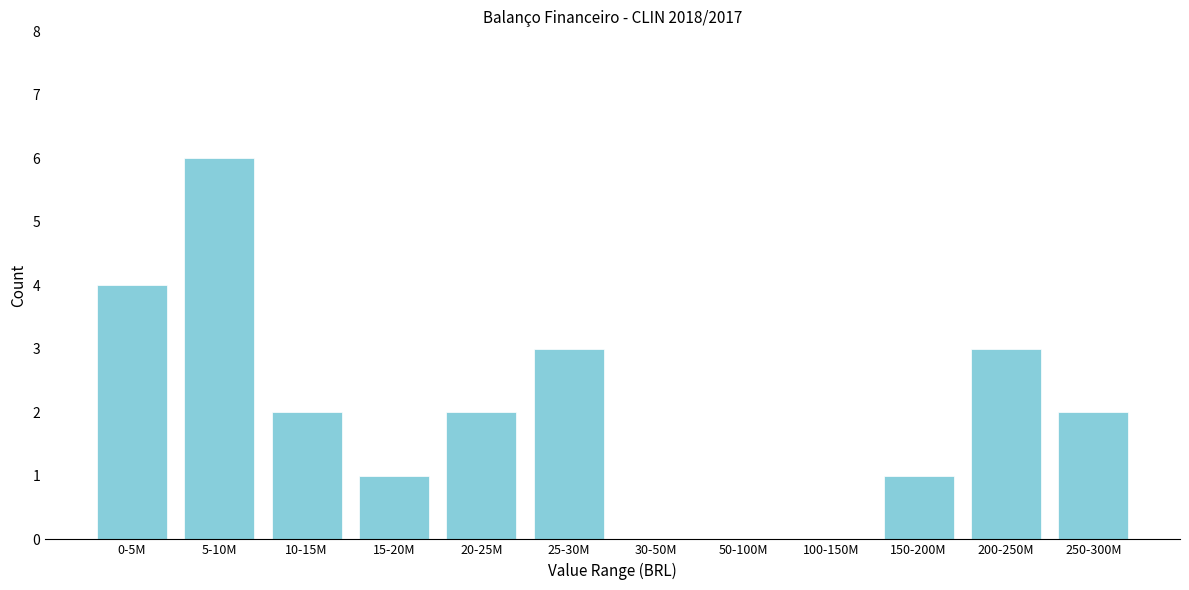

Reading left to right, what are all the values shown in this chart?

0-5M=4	5-10M=6	10-15M=2	15-20M=1	20-25M=2	25-30M=3	30-50M=0	50-100M=0	100-150M=0	150-200M=1	200-250M=3	250-300M=2